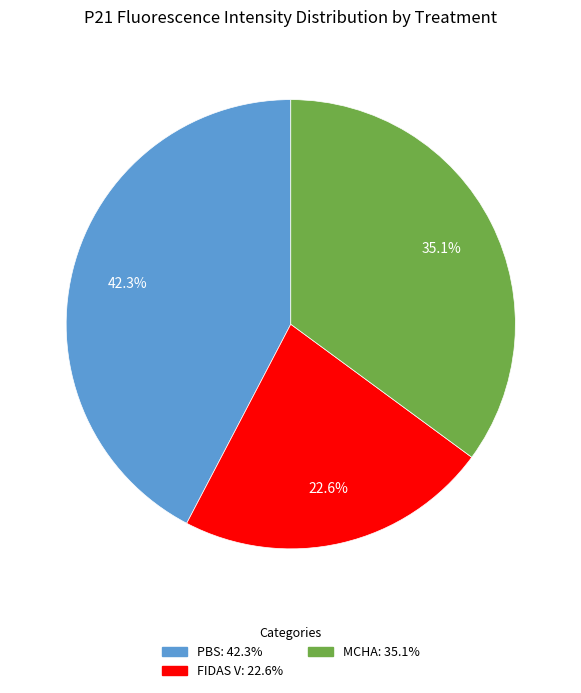

Does any single category account for the majority?

No